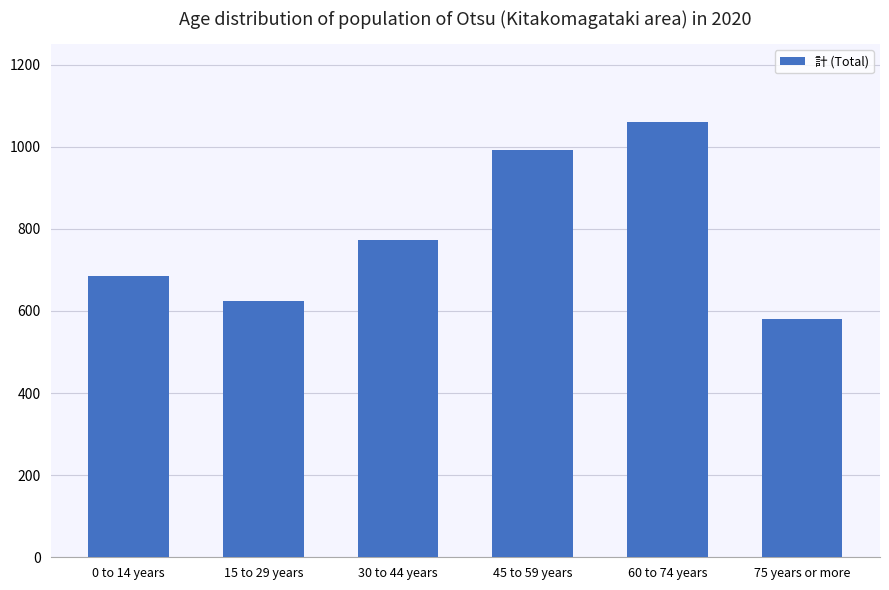

Between 60 to 74 years and 45 to 59 years, which is larger?

60 to 74 years